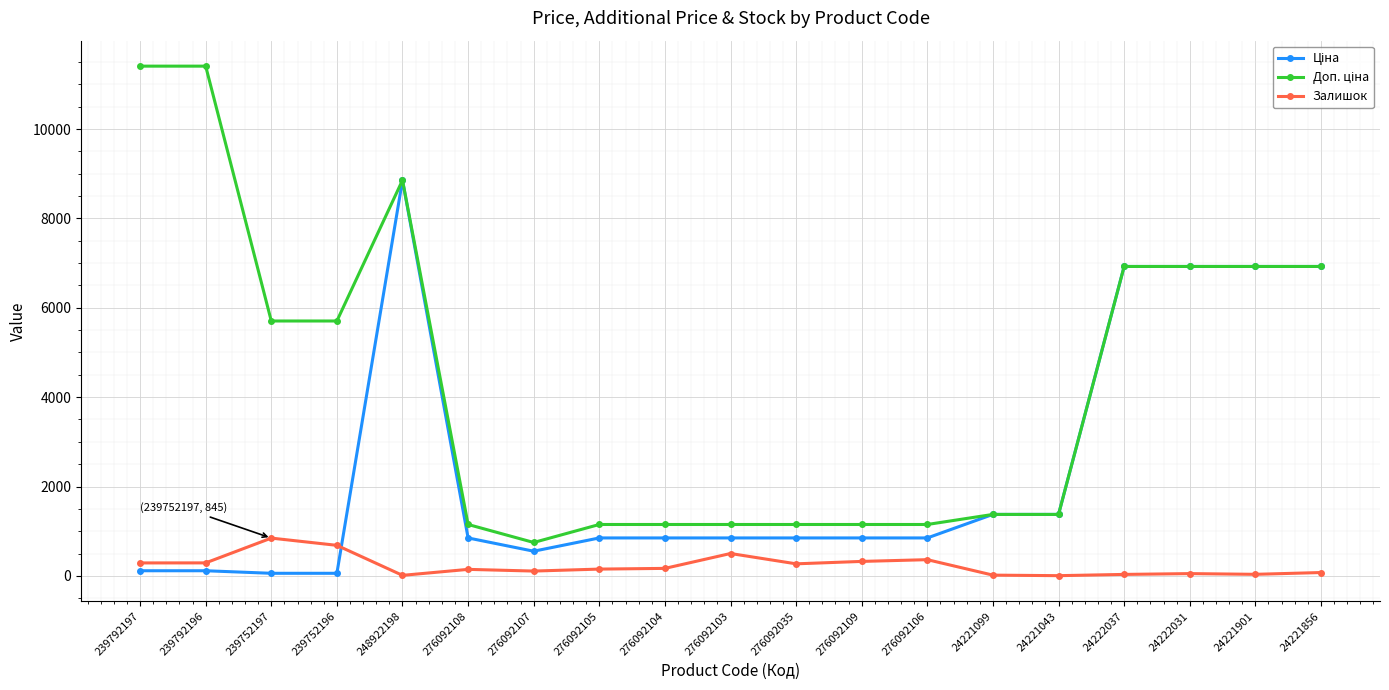

True or false: Залишок has a value of 290.0 at 239792196.

True